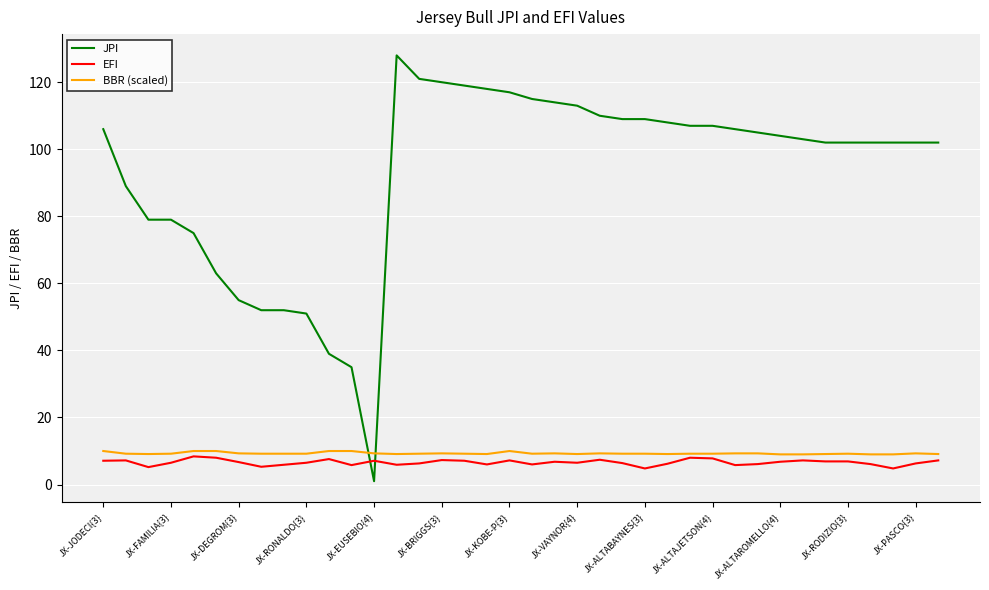

True or false: BBR (scaled) and EFI cross at least once.

False